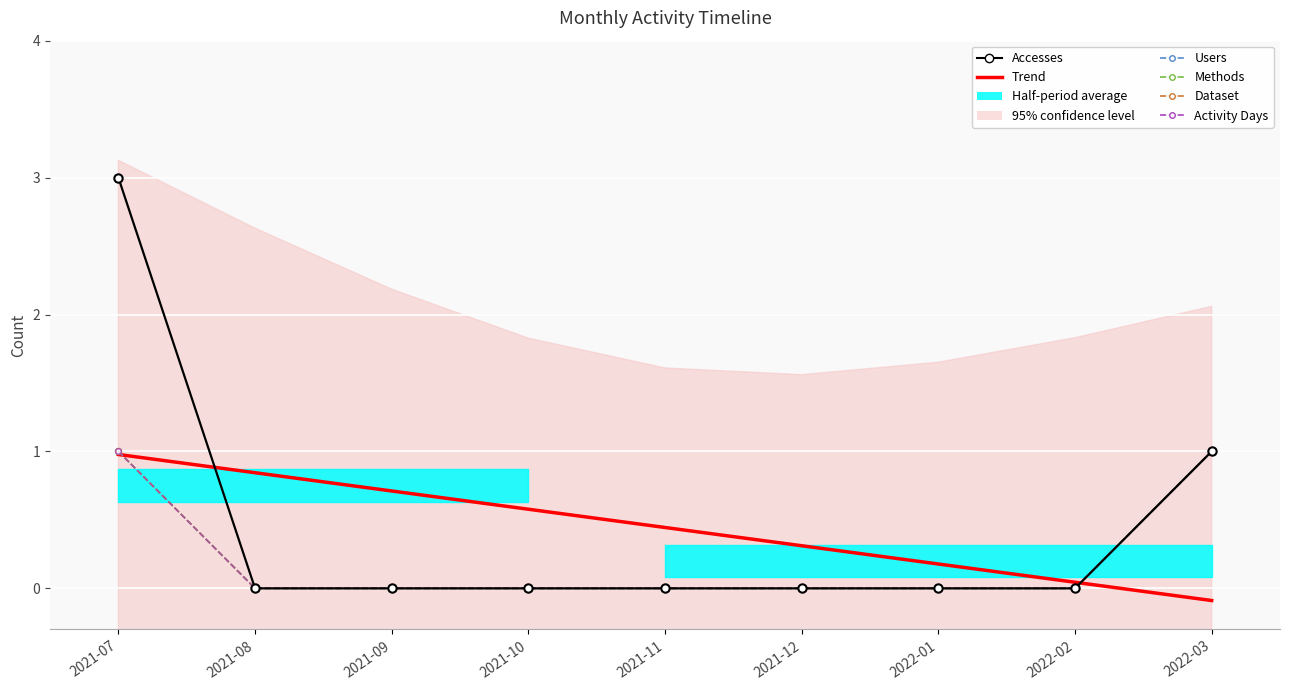

Is it true that Activity Days equals 0.0 at 2022-01?

True